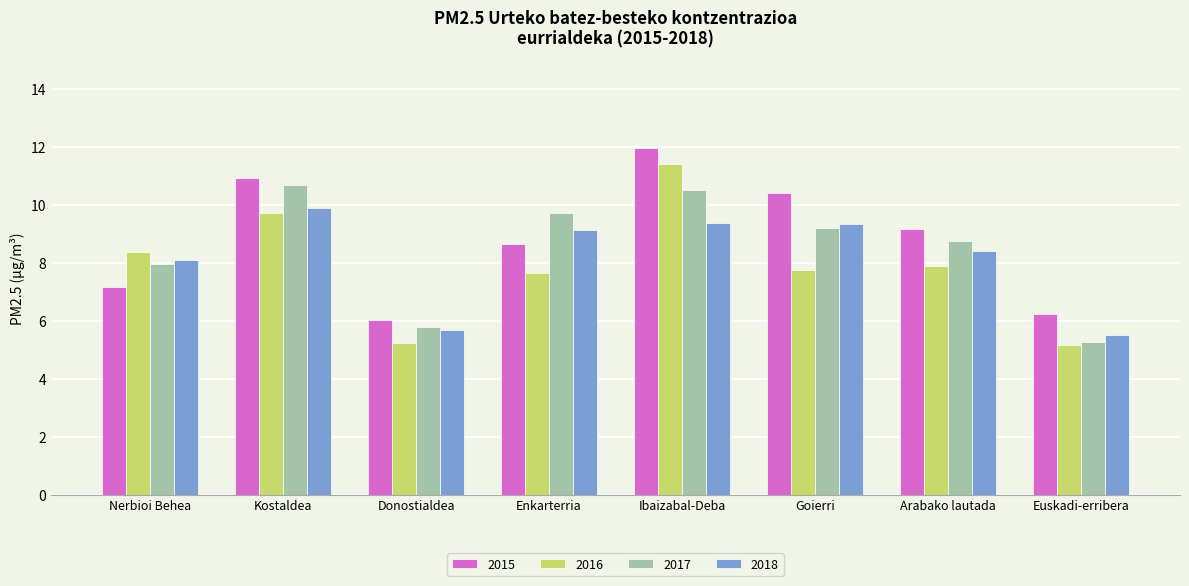

What are all the series names shown in the legend?

2015, 2016, 2017, 2018